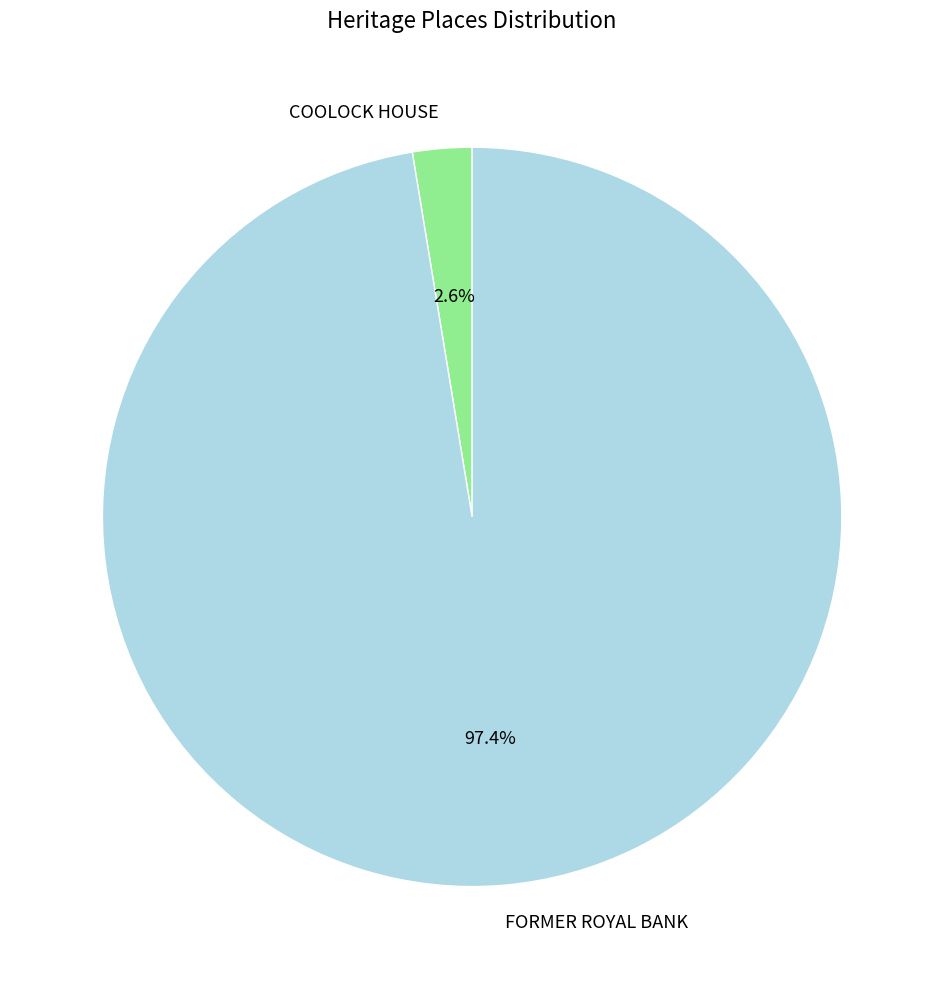

To the nearest percent, what is the difference between the largest and smallest slice percentages?

95%